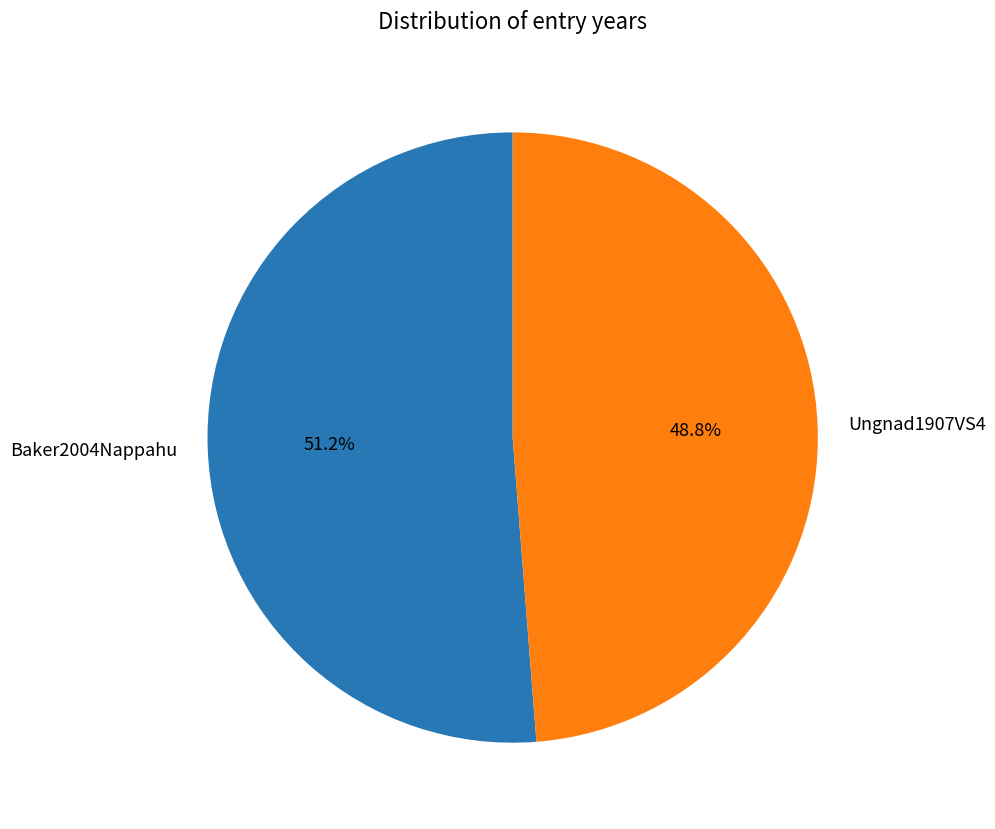

Is the sum of Ungnad1907VS4 and Baker2004Nappahu greater than half?

Yes